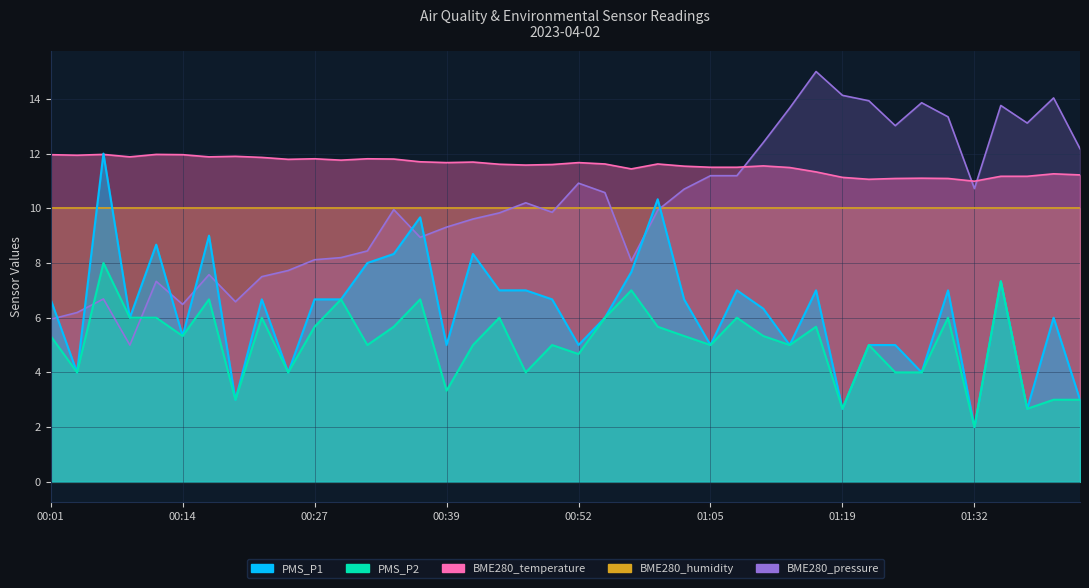

Rank the categories by BME280_pressure value from highest to lowest.

01:16, 01:19, 01:40, 01:21, 01:27, 01:34, 01:13, 01:30, 01:37, 01:24, 01:11, 01:42, 01:05, 01:08, 00:52, 01:32, 01:03, 00:55, 00:47, 00:34, 01:00, 00:50, 00:44, 00:42, 00:39, 00:37, 00:32, 00:29, 00:27, 00:57, 00:24, 00:17, 00:22, 00:12, 00:07, 00:19, 00:14, 00:04, 00:01, 00:09